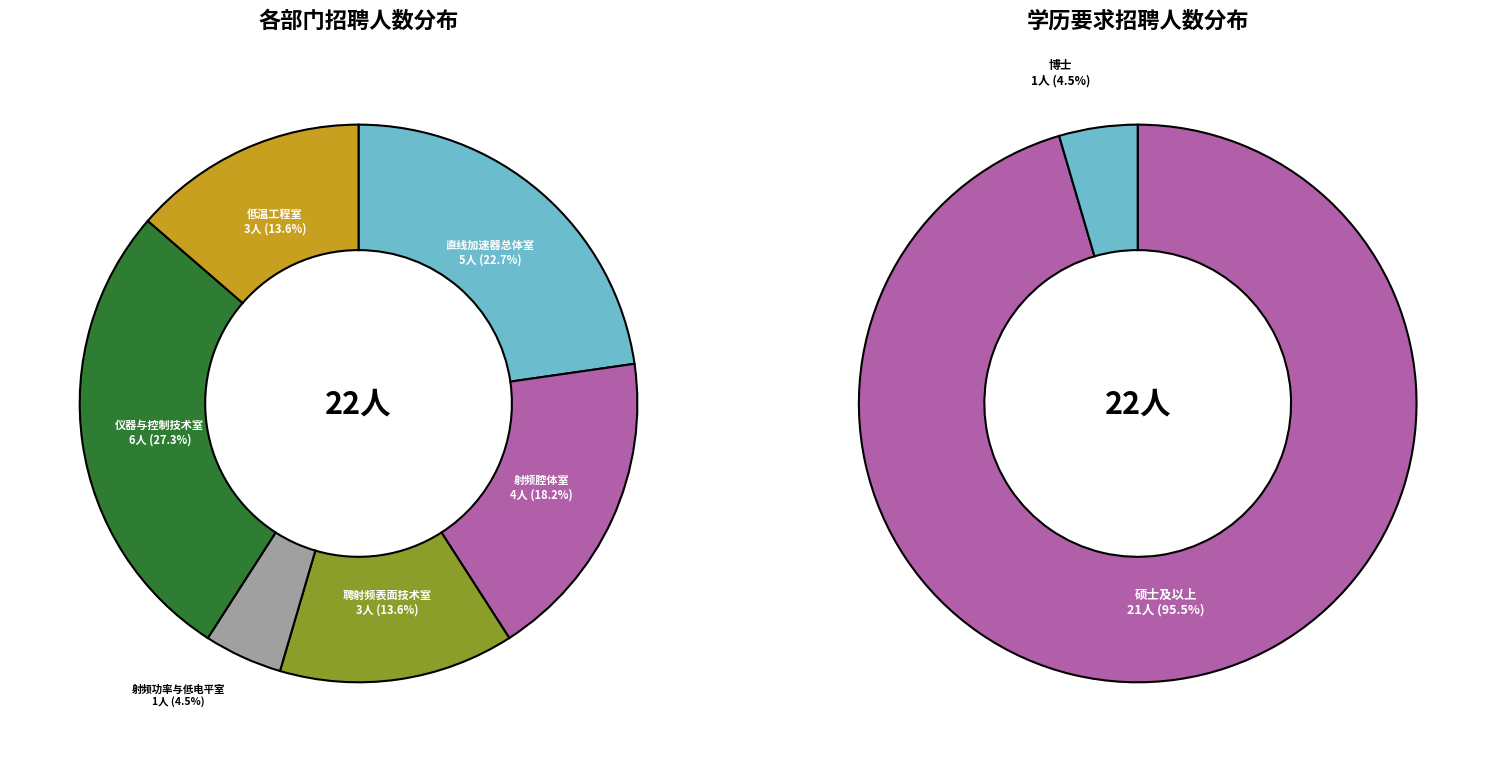

What is the change in value from 直线加速器总体室 to 射频腔体室?

-1